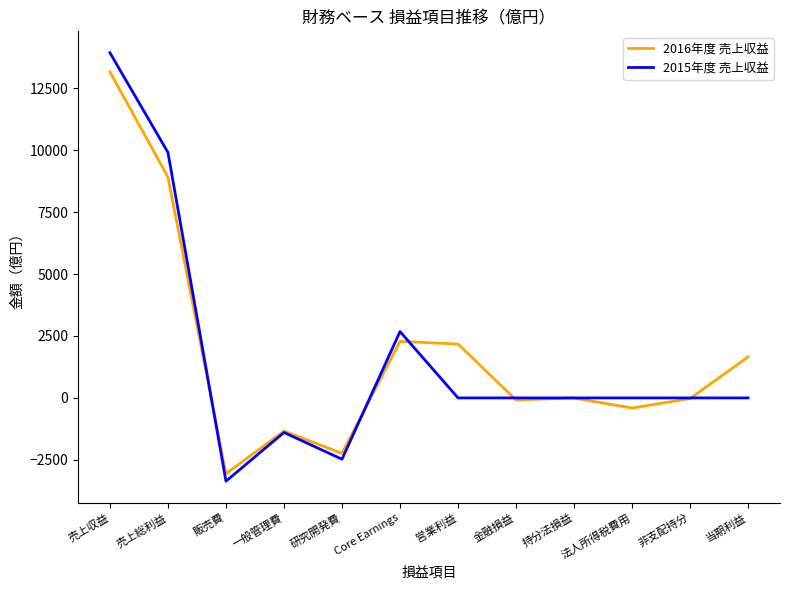

Rank the series by their maximum value, from highest to lowest.

2015年度 売上収益, 2016年度 売上収益